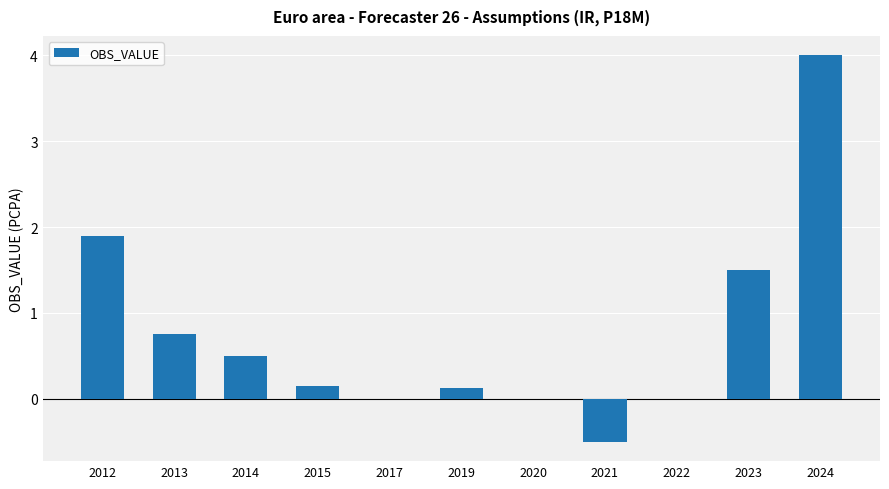

Where is the data nearest to the value 1?

2013